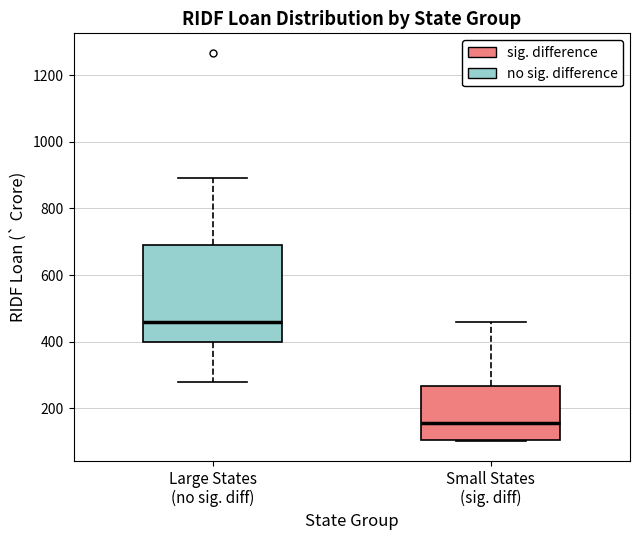

Where does the lower whisker of the box for Large States (no sig. diff) end on the y-axis? The values are not printed on the chart, so give them approximately, as read against the axis.

280